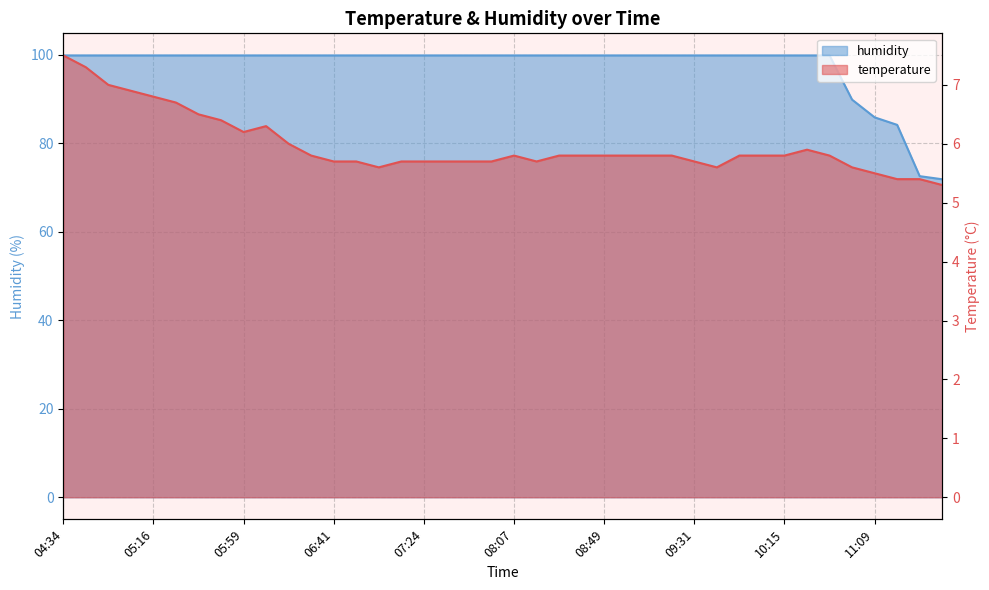

How many categories are shown in the chart?

40